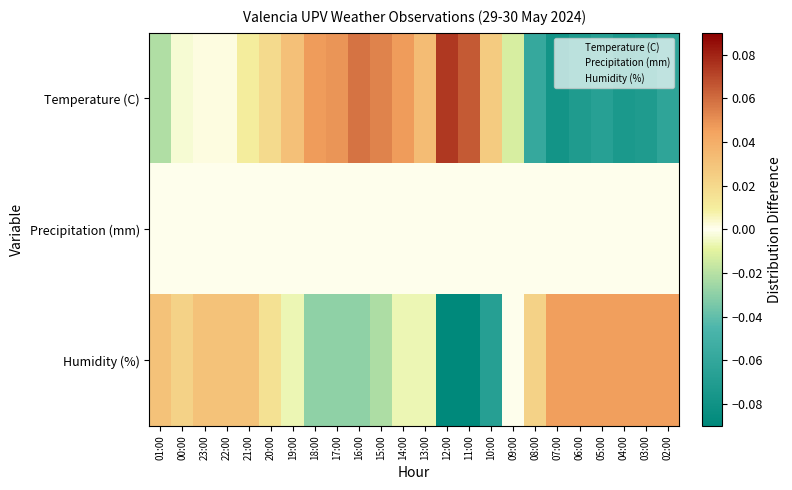

Between 12:00 and 09:00, which series saw the biggest shift?

Humidity (%)